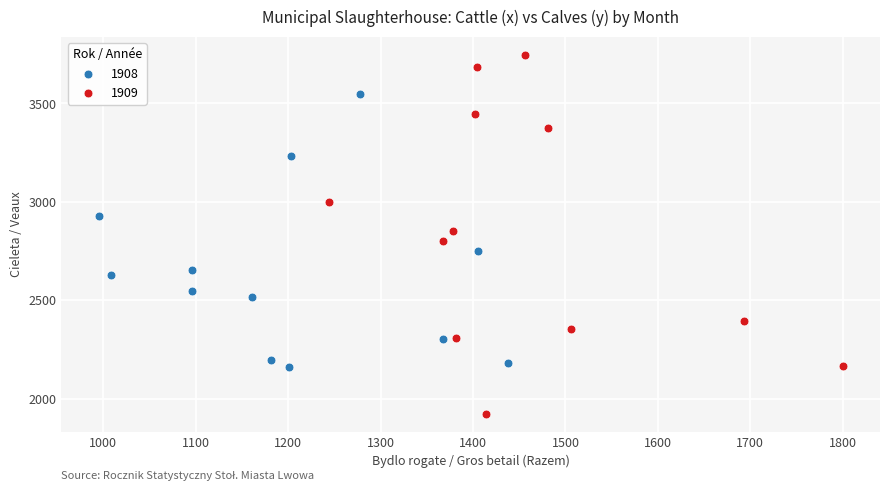

Which series reaches the maximum Y coordinate?

1909